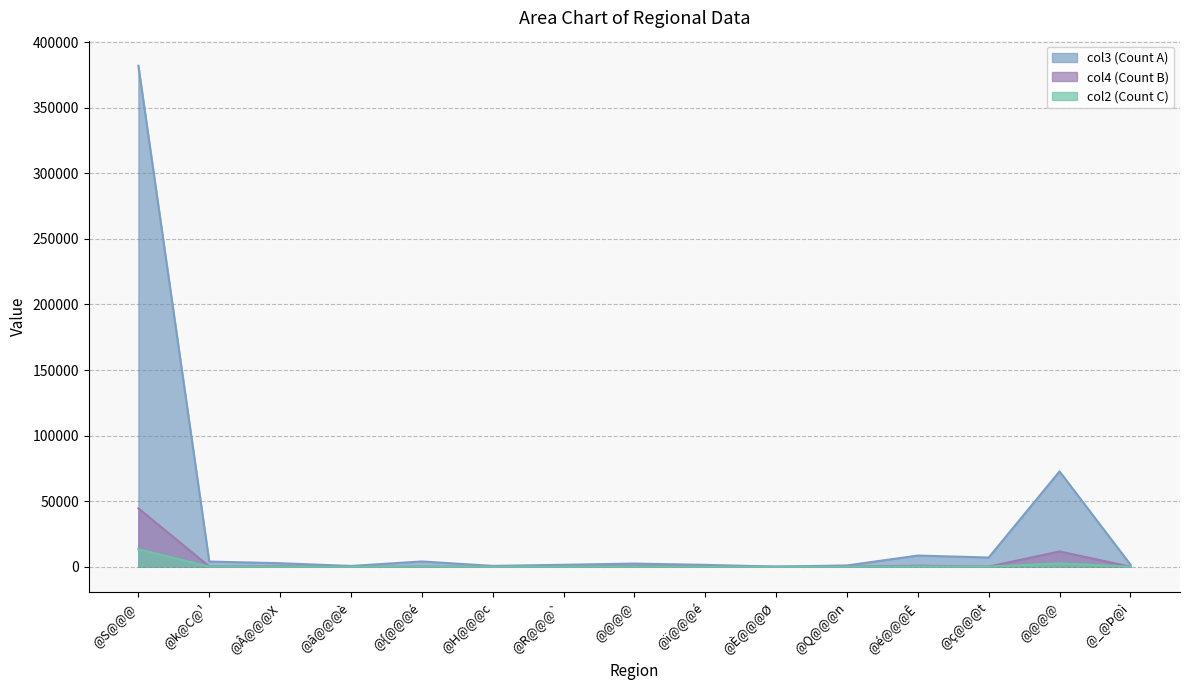

Reading left to right, extract all data points from this chart.

col3: 382036	3974	2716	611	4059	671	1507	2425	1459	119	1008	8548	7044	72701	1705
col4: 44546	238	333	12	50	7	9	400	218	2	57	826	119	11690	63
col2: 13379	131	53	25	83	19	43	73	87	7	38	252	128	2631	78